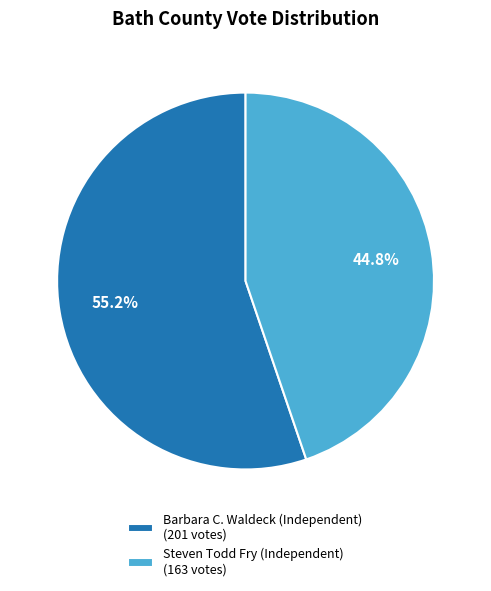

Rank the categories by value from highest to lowest.

Barbara C. Waldeck (Independent) (201 votes), Steven Todd Fry (Independent) (163 votes)